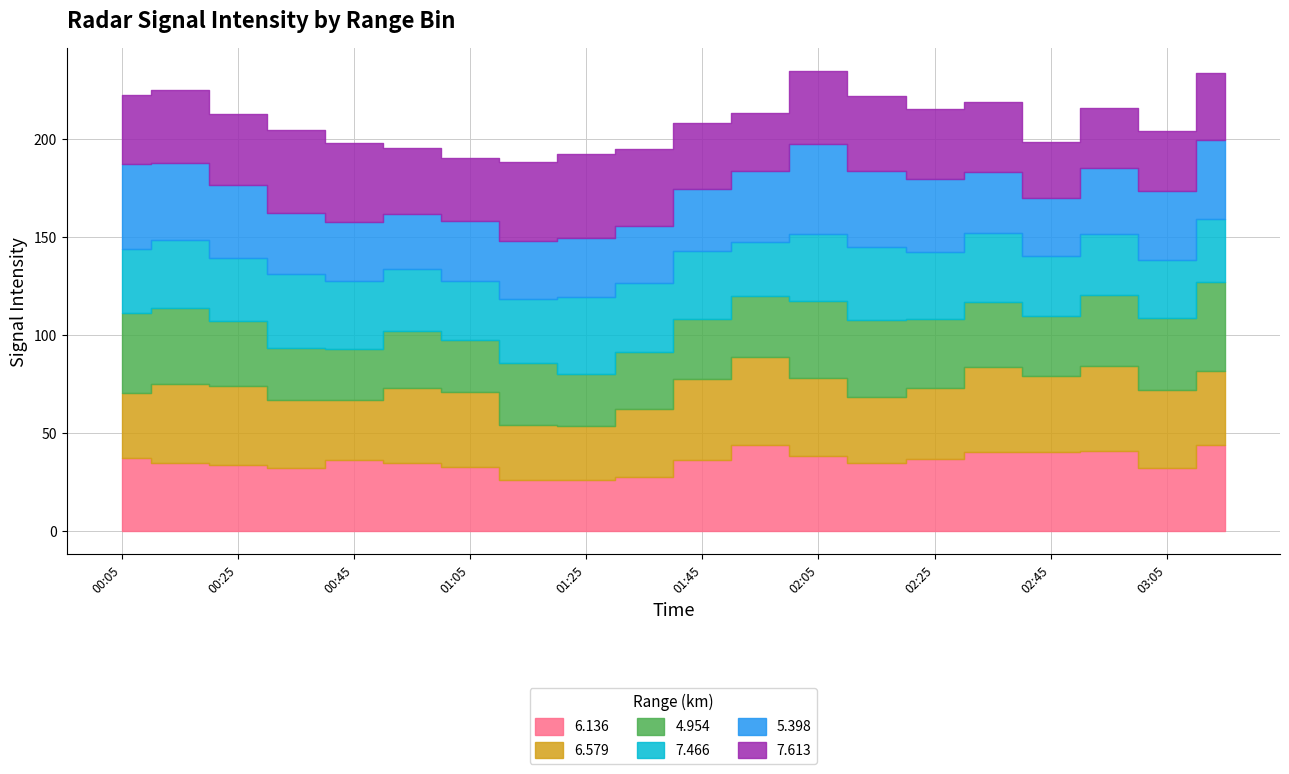

What is the greatest value displayed?

46.0